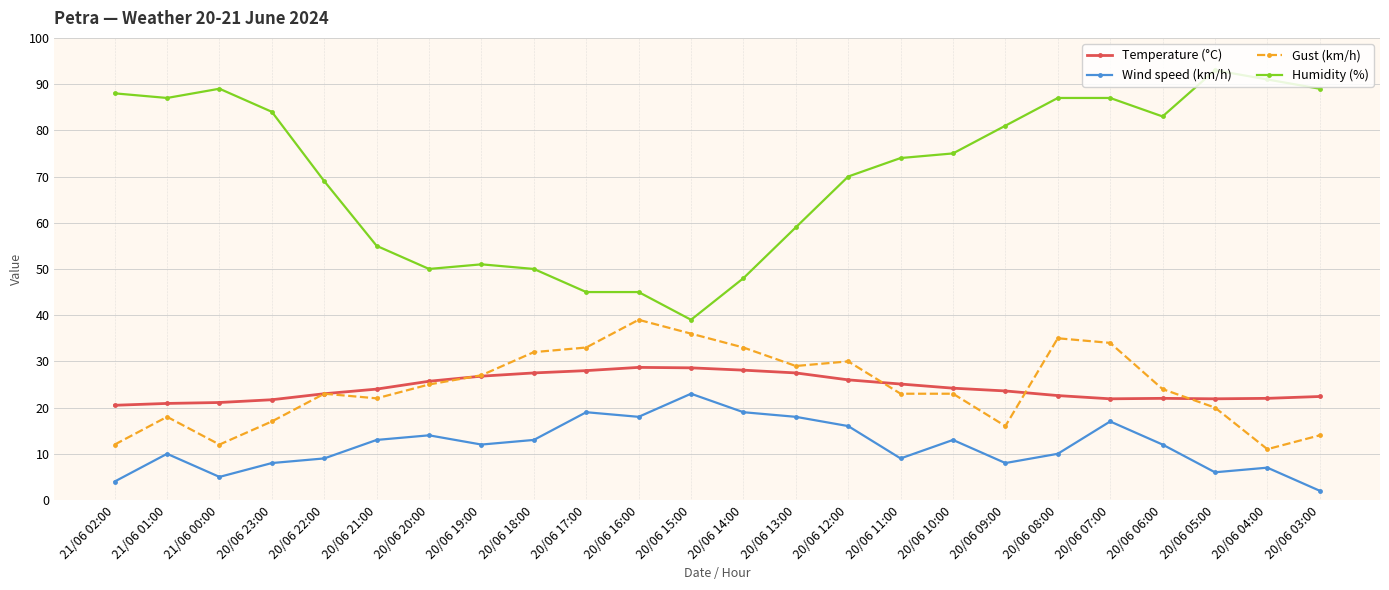

What is the label of the 3rd point from the left?

21/06 00:00